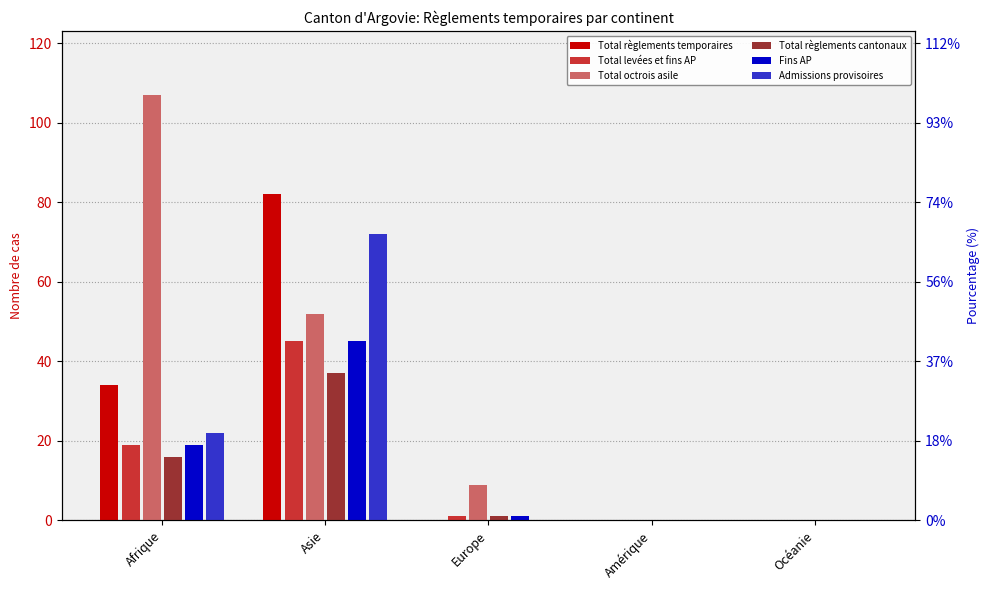

How many data points in Total règlements temporaires are above 0?

2